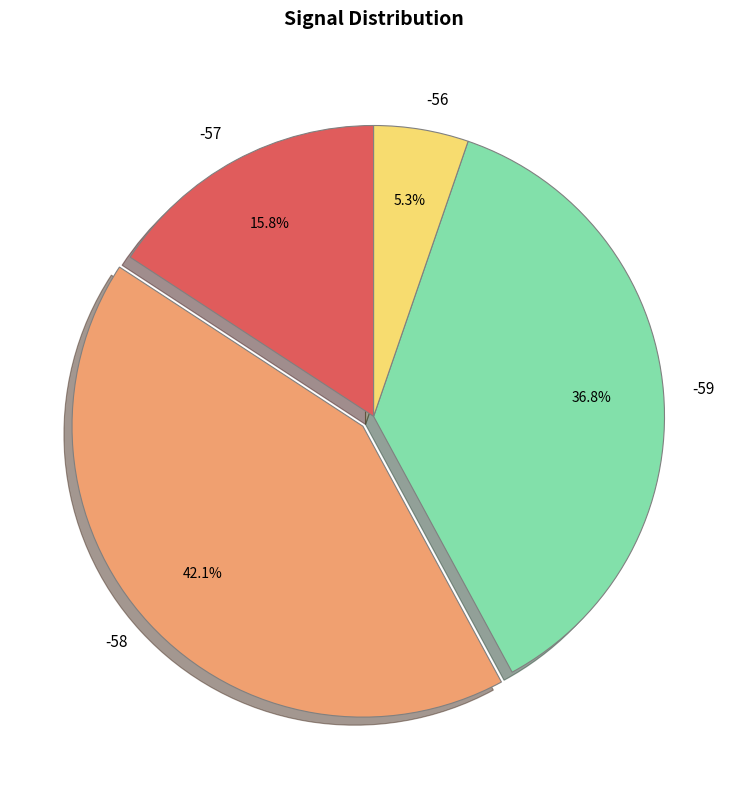

Does -58 represent more than half of the total?

No